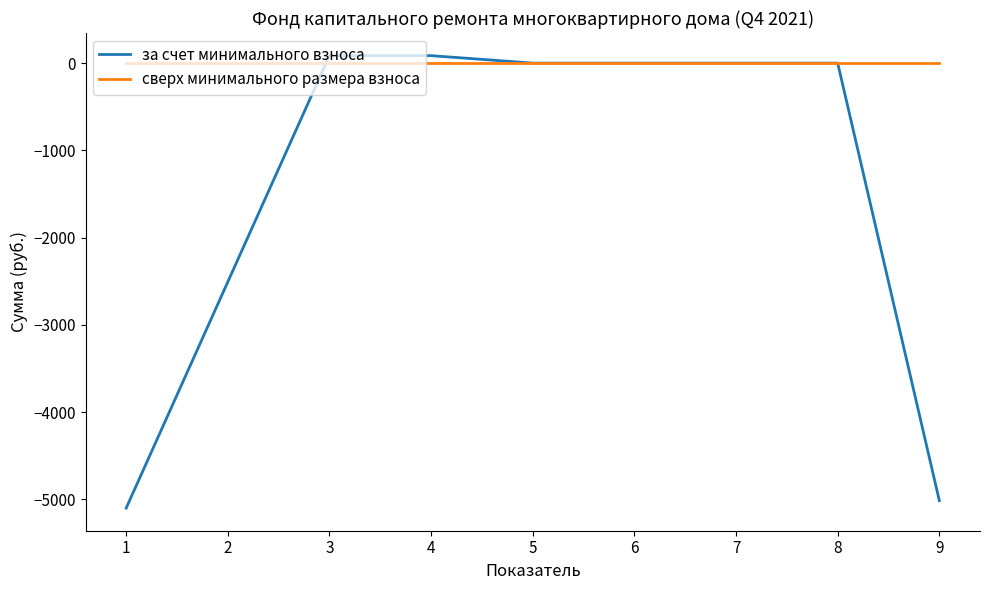

What is the average value of the за счет минимального взноса series?

-1420.7